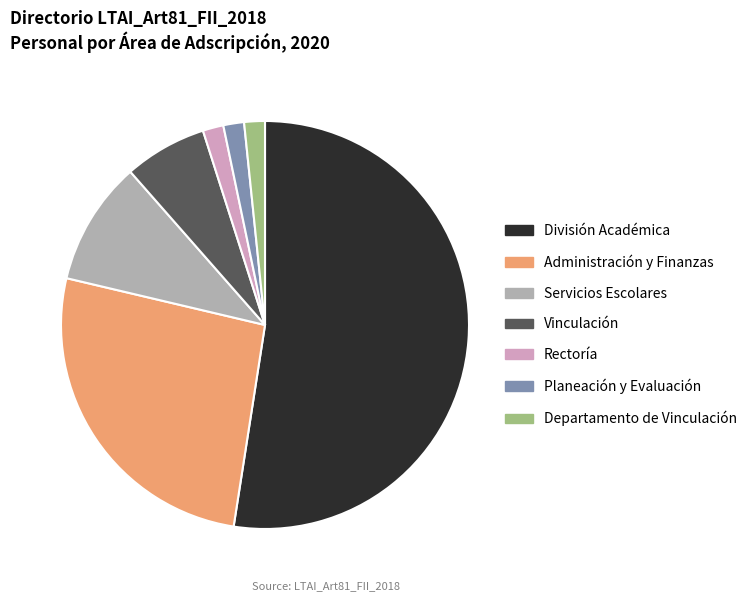

True or false: Servicios Escolares accounts for 25% of the total.

False